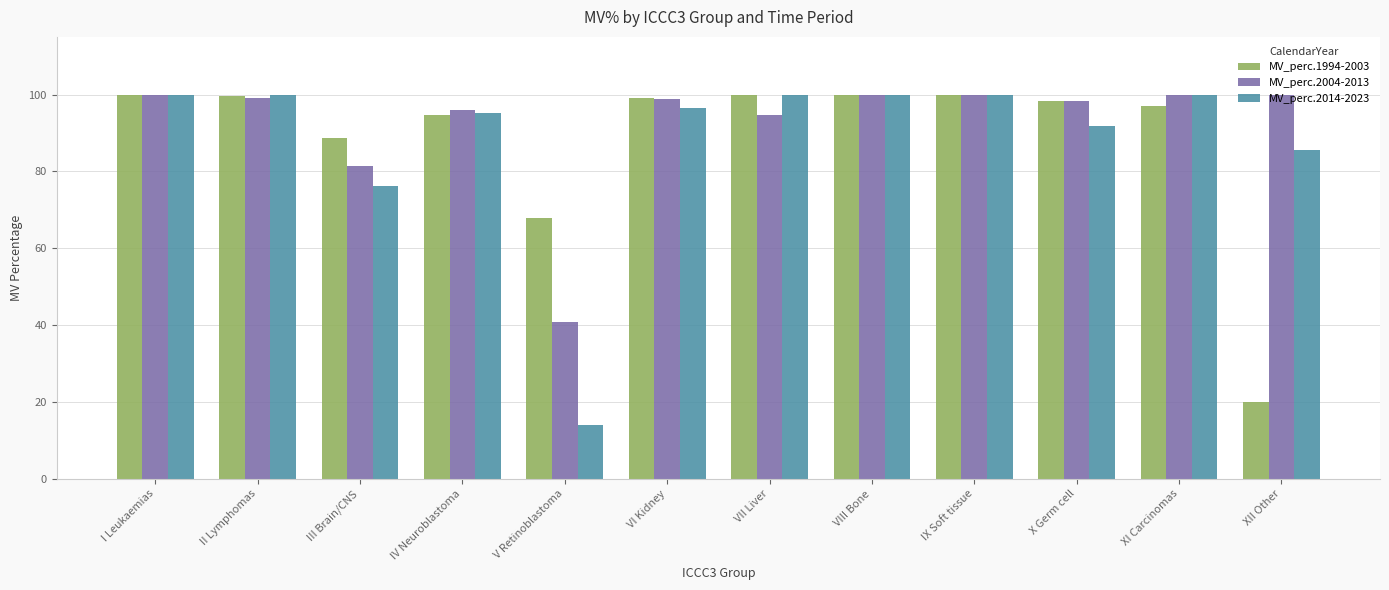

What is the total value across all series at I Leukaemias?

299.6